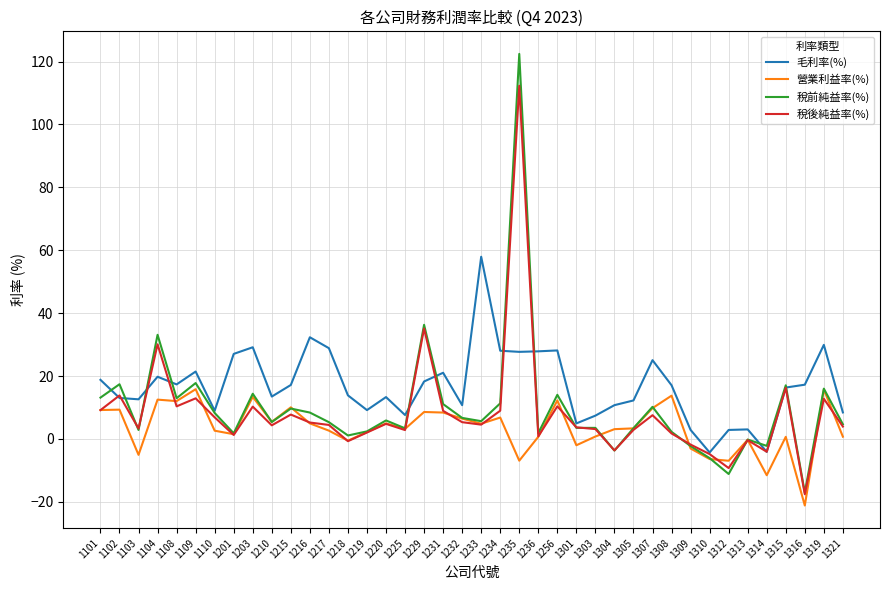

Which series changed the most between 1219 and 1234?

毛利率(%)